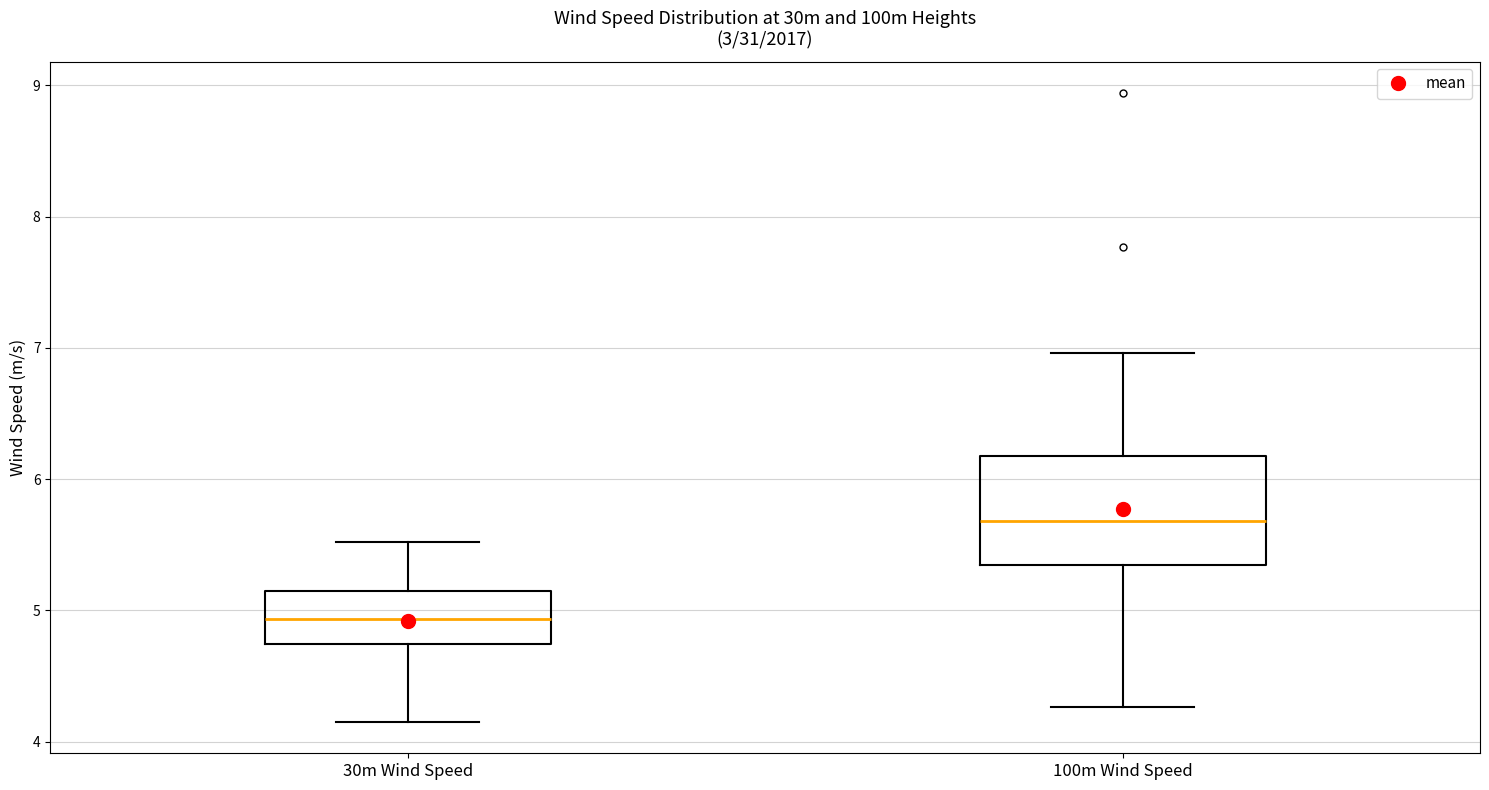

Reading left to right, transcribe this box plot: for each box, give where its median line is, the range the box spans, and where its two whiskers end, as read against the y-axis. The values are not printed on the chart, so give them approximately, as read against the axis.

30m Wind Speed: median 4.9, box 4.7 to 5.2, whiskers 4.2 to 5.5
100m Wind Speed: median 5.7, box 5.3 to 6.2, whiskers 4.3 to 7.0